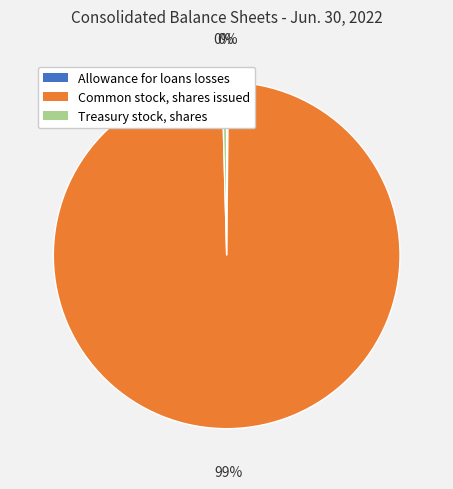

Which has a higher value, Common stock, shares issued or Treasury stock, shares?

Common stock, shares issued